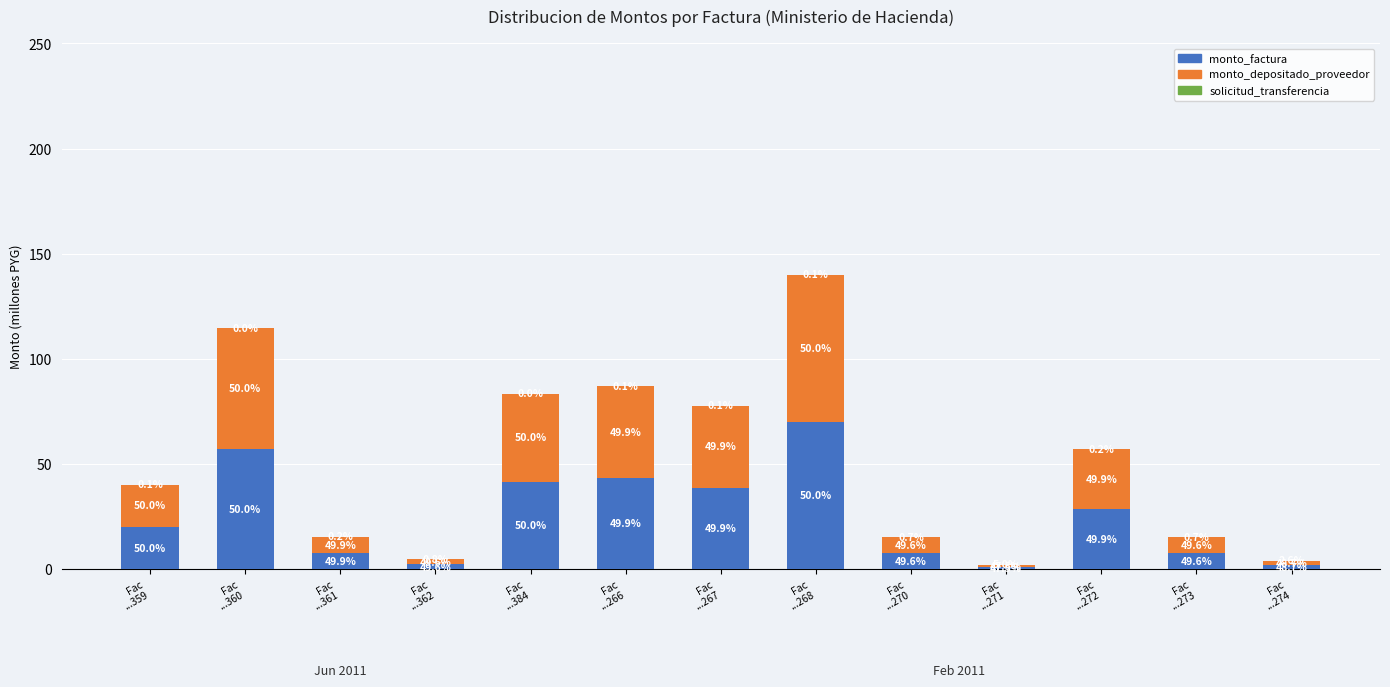

List the labels in order of solicitud_transferencia value, smallest first.

Fac
...359, Fac
...360, Fac
...361, Fac
...362, Fac
...384, Fac
...266, Fac
...267, Fac
...268, Fac
...270, Fac
...271, Fac
...272, Fac
...273, Fac
...274